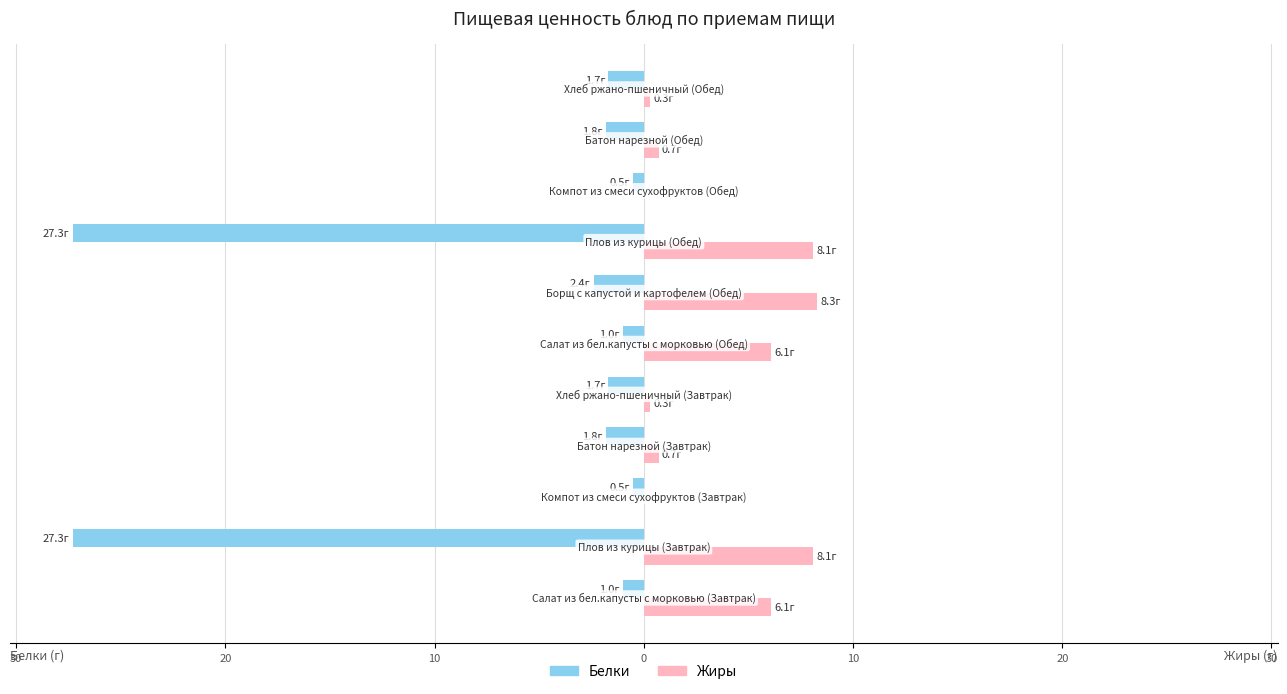

At how many categories does at least one series exceed 8?

3